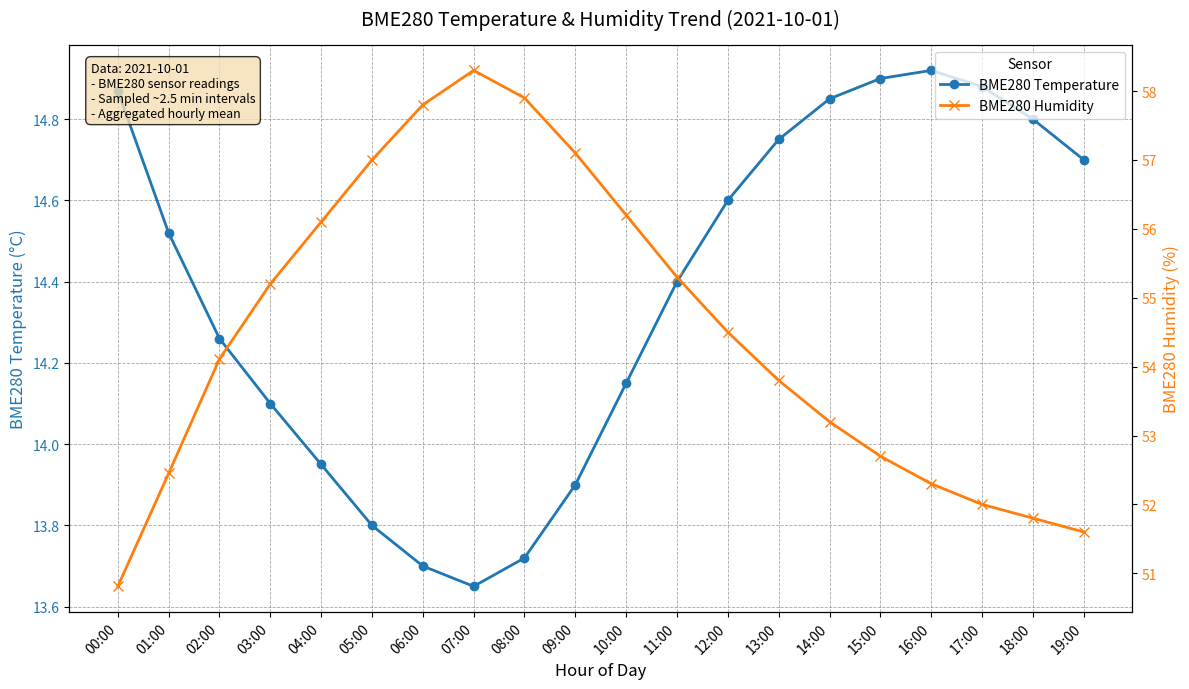

Rank the categories by BME280 Temperature value from highest to lowest.

16:00, 15:00, 17:00, 00:00, 14:00, 18:00, 13:00, 19:00, 12:00, 01:00, 11:00, 02:00, 10:00, 03:00, 04:00, 09:00, 05:00, 08:00, 06:00, 07:00